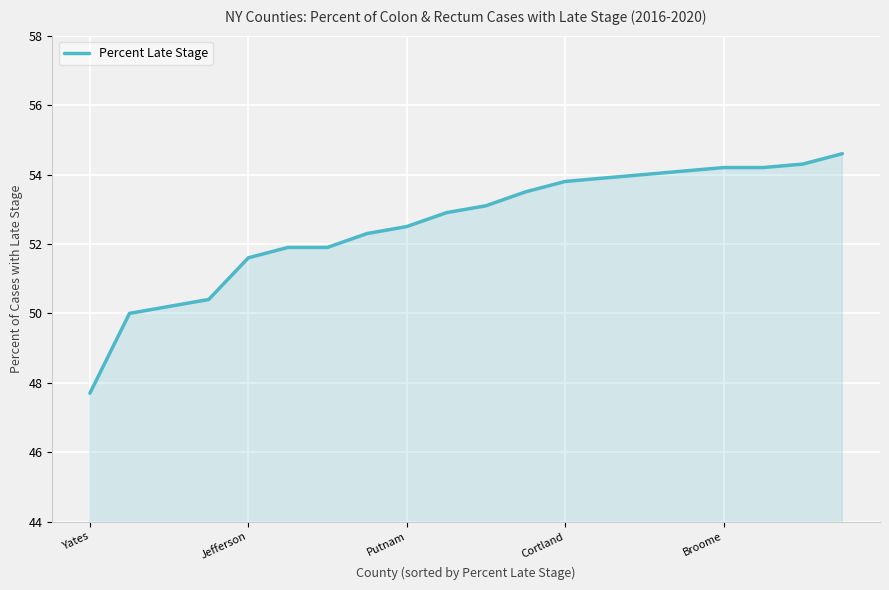

Reading left to right, transcribe all the data shown in this chart.

47.7	50.0	50.2	50.4	51.6	51.9	51.9	52.3	52.5	52.9	53.1	53.5	53.8	53.9	54.0	54.1	54.2	54.2	54.3	54.6